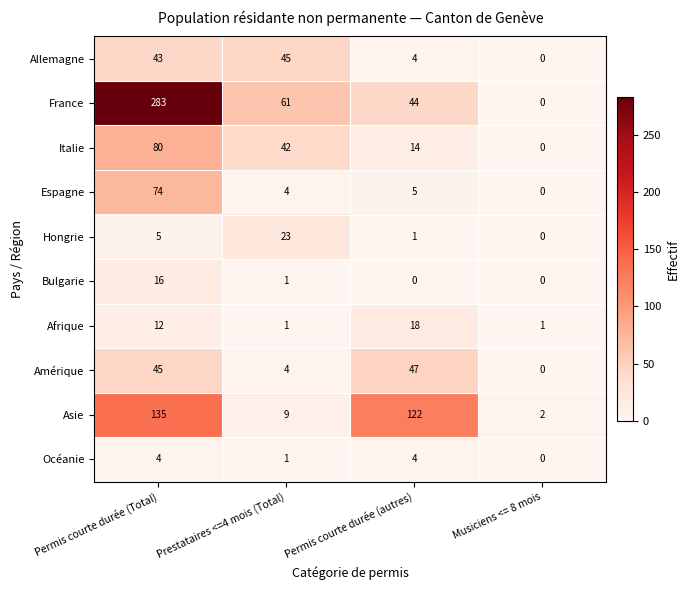

At which label is Océanie closest to 2?

Prestataires <=4 mois (Total)